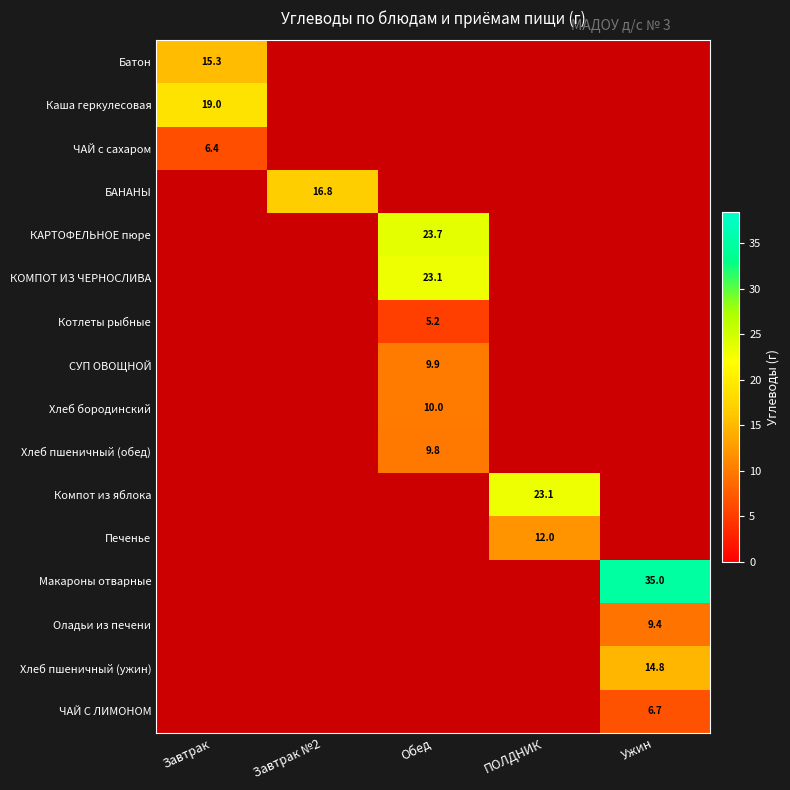

The value of Макароны отварные at Ужин is 35.0. True or false?

True